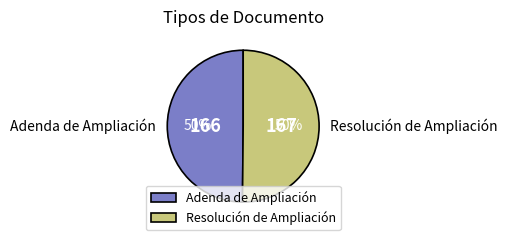

Count the number of slices in the pie.

2